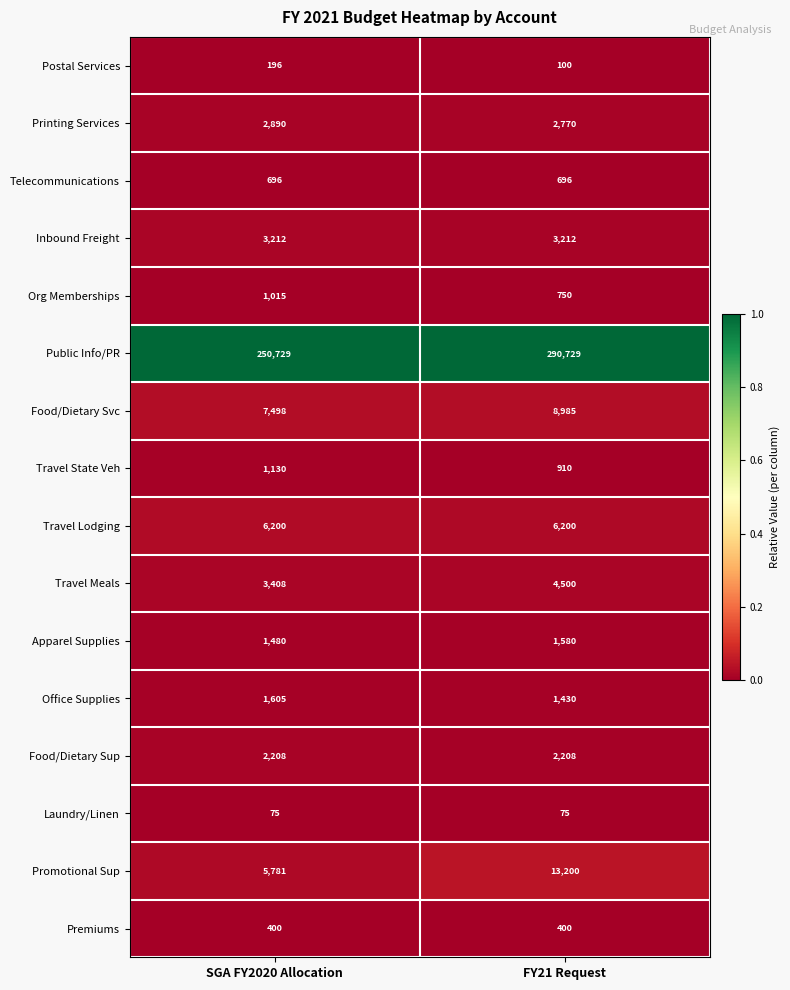

The value of Food/Dietary Svc at SGA FY2020 Allocation is 4286. True or false?

False